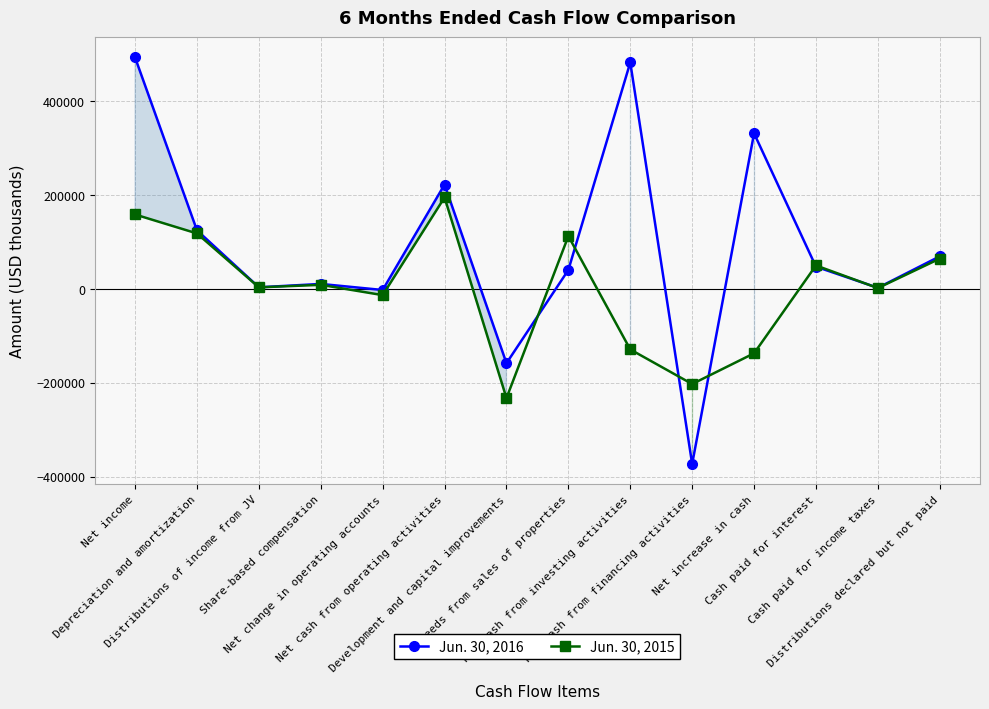

At which category is the sum across all series the highest?

Net income